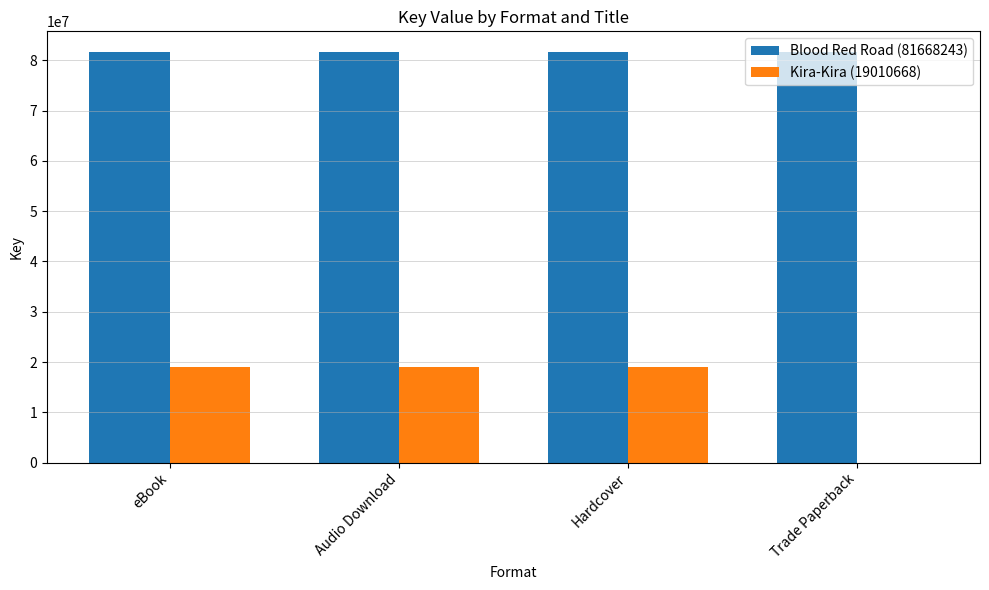

What is the maximum value shown in the chart?

81668243